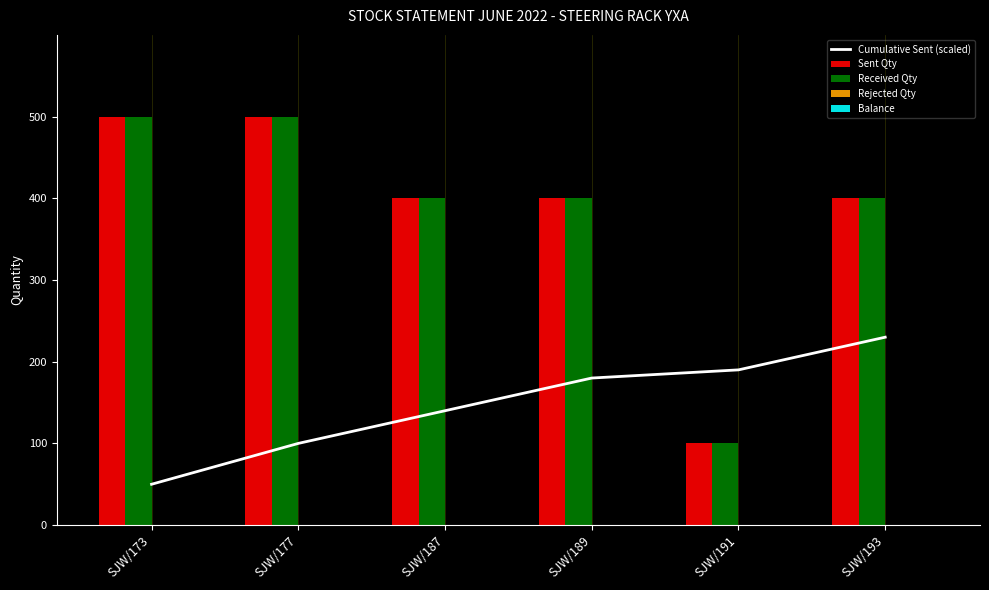

Reading right to left, what are all the values shown in this chart?

Cumulative Sent (scaled): SJW/193=230	SJW/191=190	SJW/189=180	SJW/187=140	SJW/177=100	SJW/173=50
Sent Qty: SJW/193=400	SJW/191=100	SJW/189=400	SJW/187=400	SJW/177=500	SJW/173=500
Received Qty: SJW/193=400	SJW/191=100	SJW/189=400	SJW/187=400	SJW/177=500	SJW/173=500
Rejected Qty: SJW/193=0	SJW/191=0	SJW/189=0	SJW/187=0	SJW/177=0	SJW/173=0
Balance: SJW/193=0	SJW/191=0	SJW/189=0	SJW/187=0	SJW/177=0	SJW/173=0